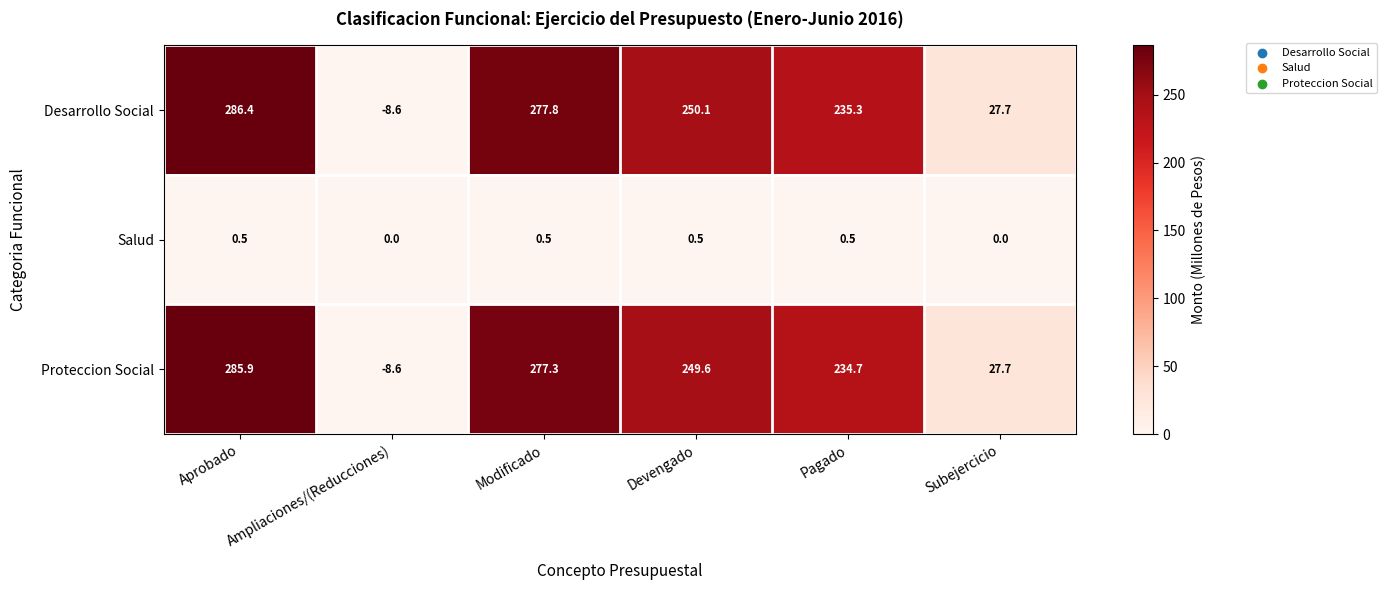

Is it true that Proteccion Social equals 125.1 at Modificado?

False